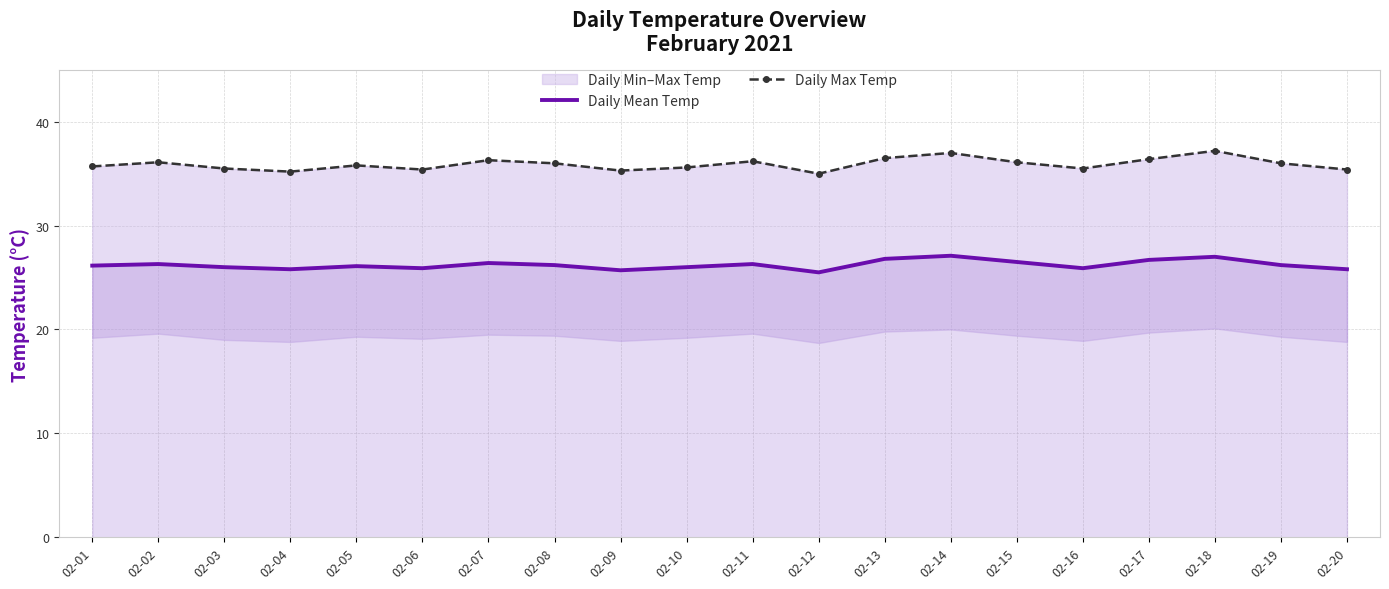

What is the spread (max minus min) of values at 02-14?

9.9